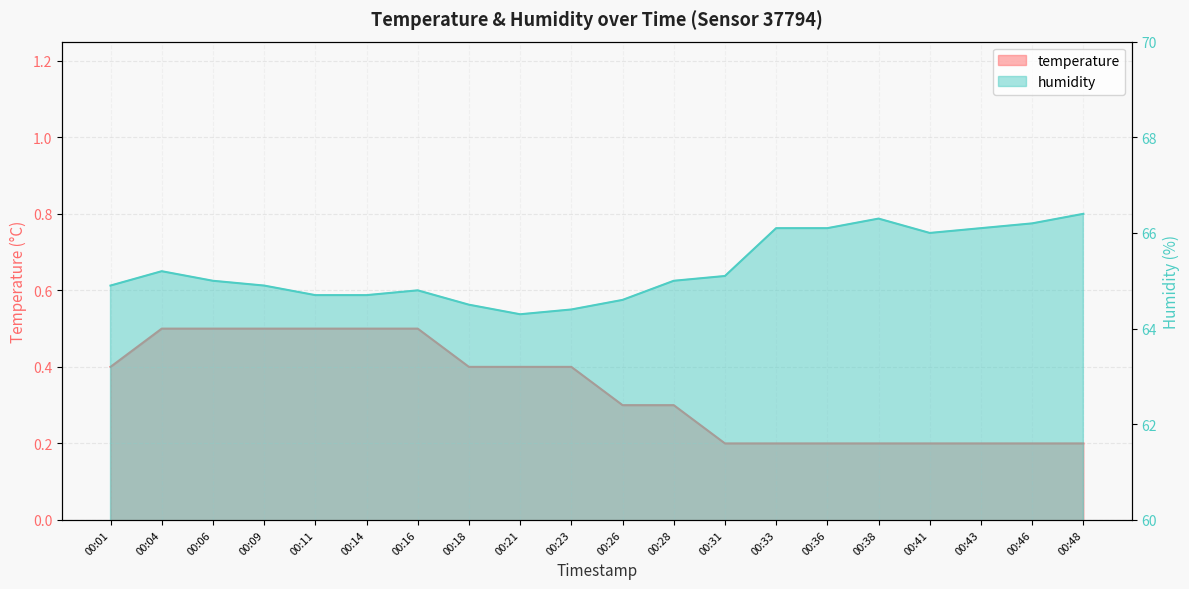

Is it true that humidity equals 65.0 at 00:28?

True